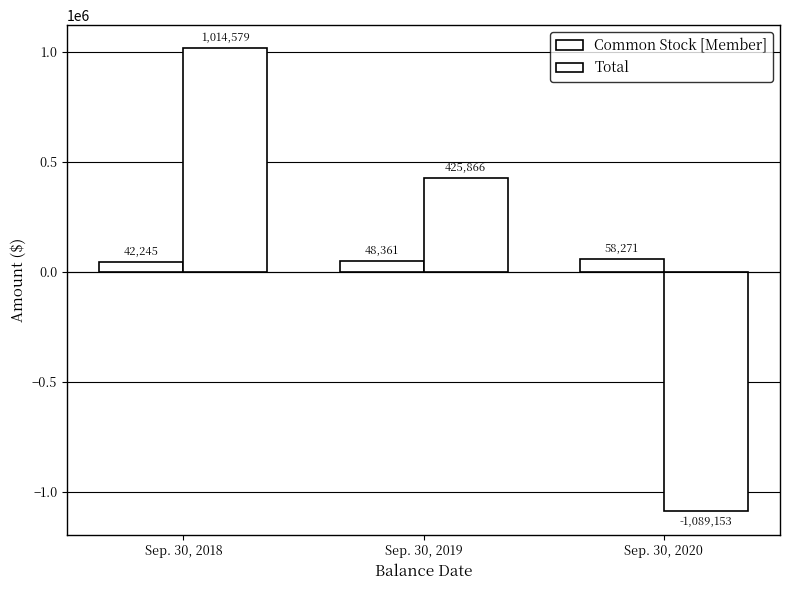

How many positive values does the Total series have?

2